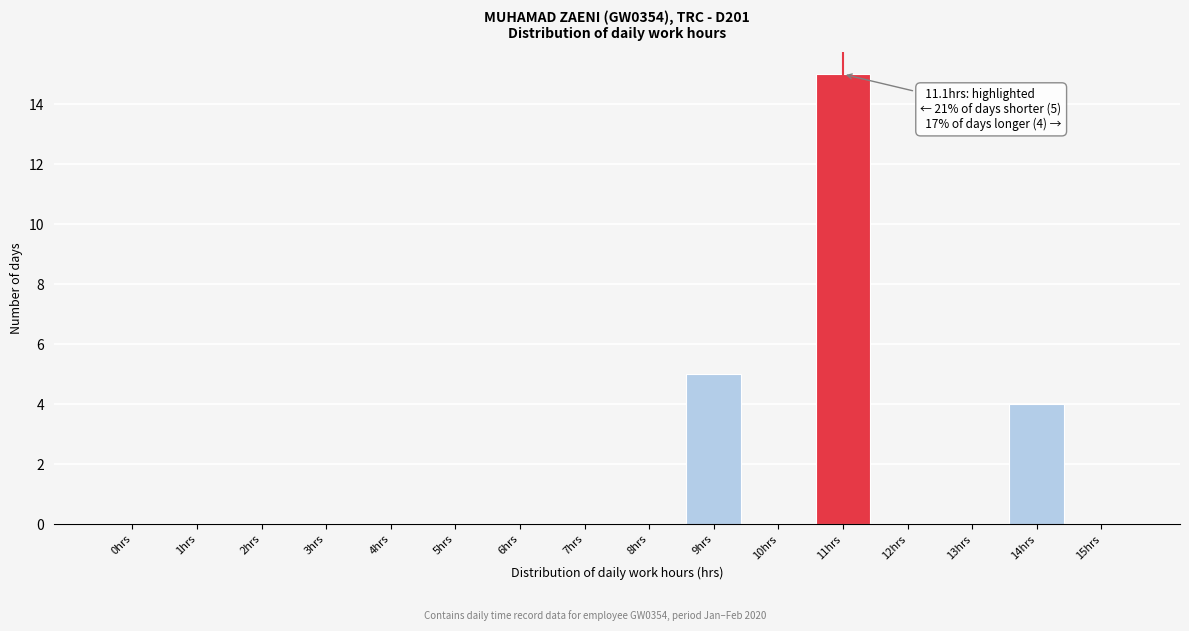

Reading left to right, transcribe all the data shown in this chart.

0hrs=0	1hrs=0	2hrs=0	3hrs=0	4hrs=0	5hrs=0	6hrs=0	7hrs=0	8hrs=0	9hrs=5	10hrs=0	11hrs=15	12hrs=0	13hrs=0	14hrs=4	15hrs=0